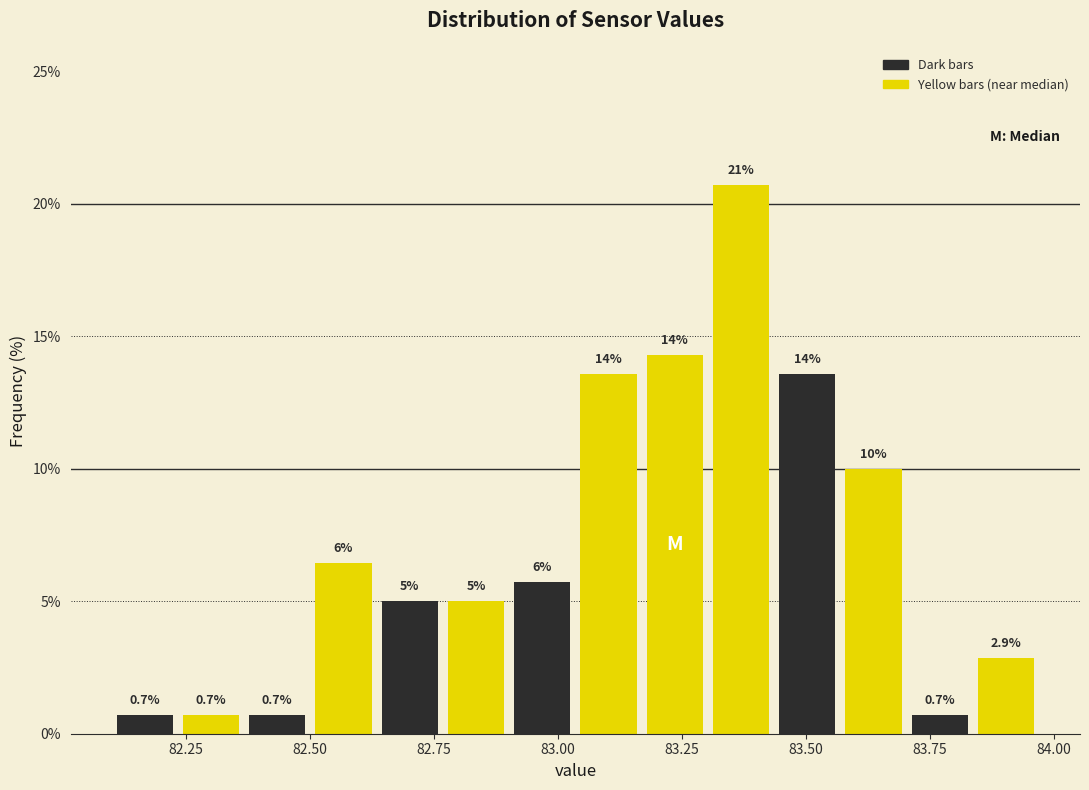

Read against the x-axis, roughly where is the centre of the tallest bar?

83.35